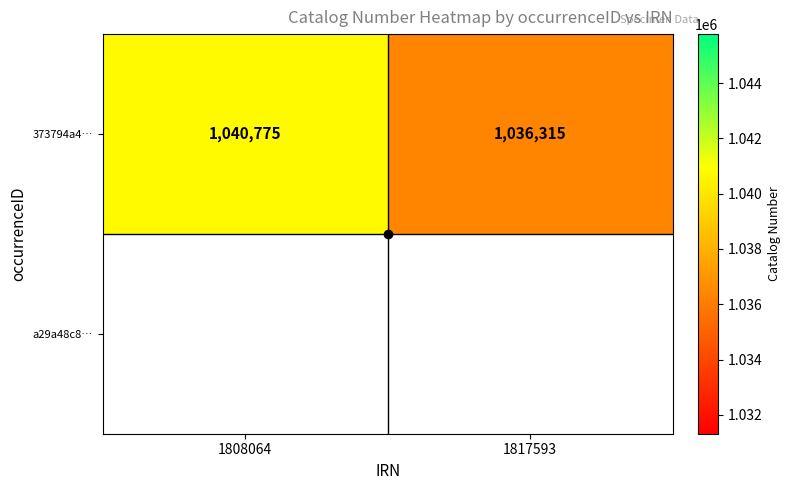

What is the difference between the maximum and minimum values in the 373794a4… series?

4460.0